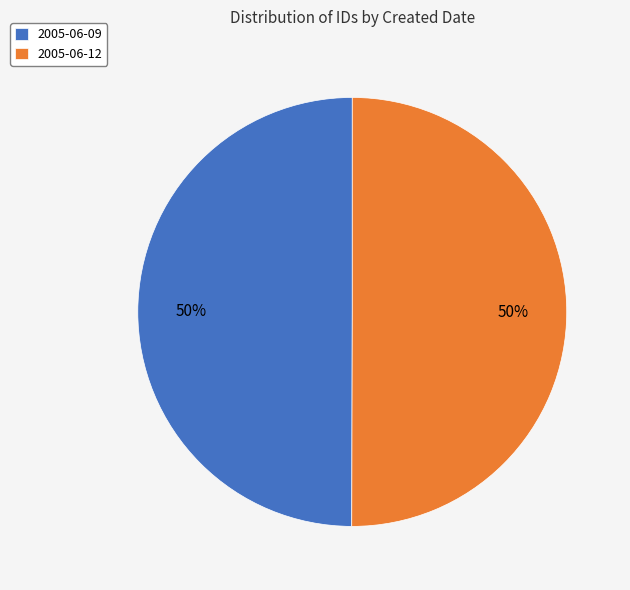

Do 2005-06-09 and 2005-06-12 together represent more than half of the pie?

Yes